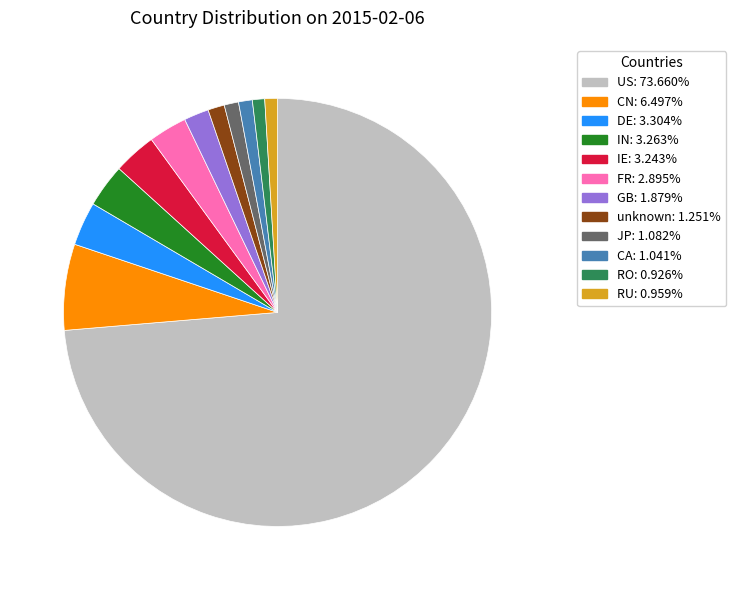

Do RU and DE together represent more than half of the pie?

No